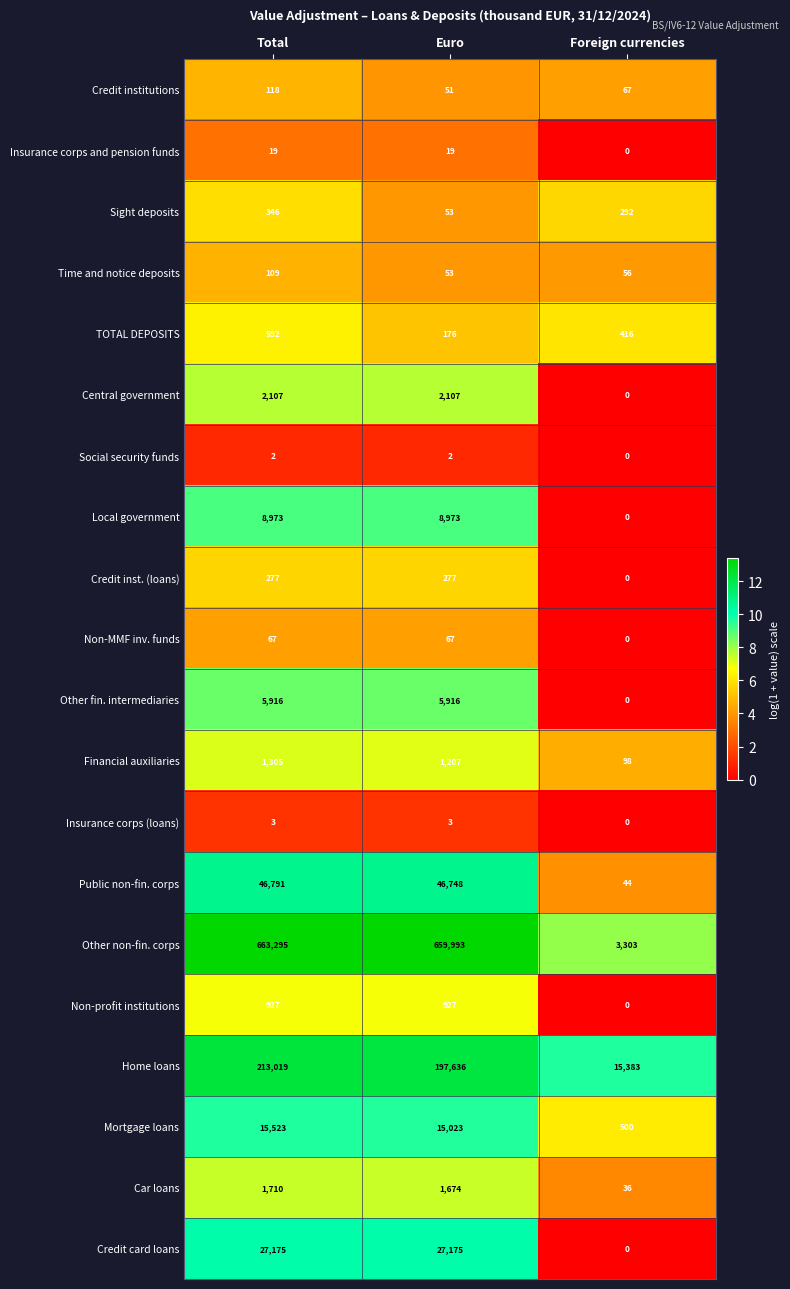

What is the sum of all Central government values?

4214